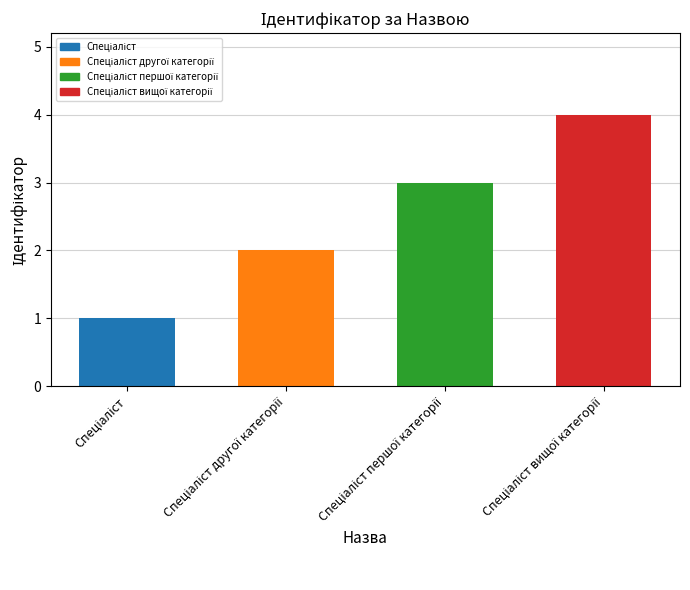

What is the difference between the maximum and minimum values?

3